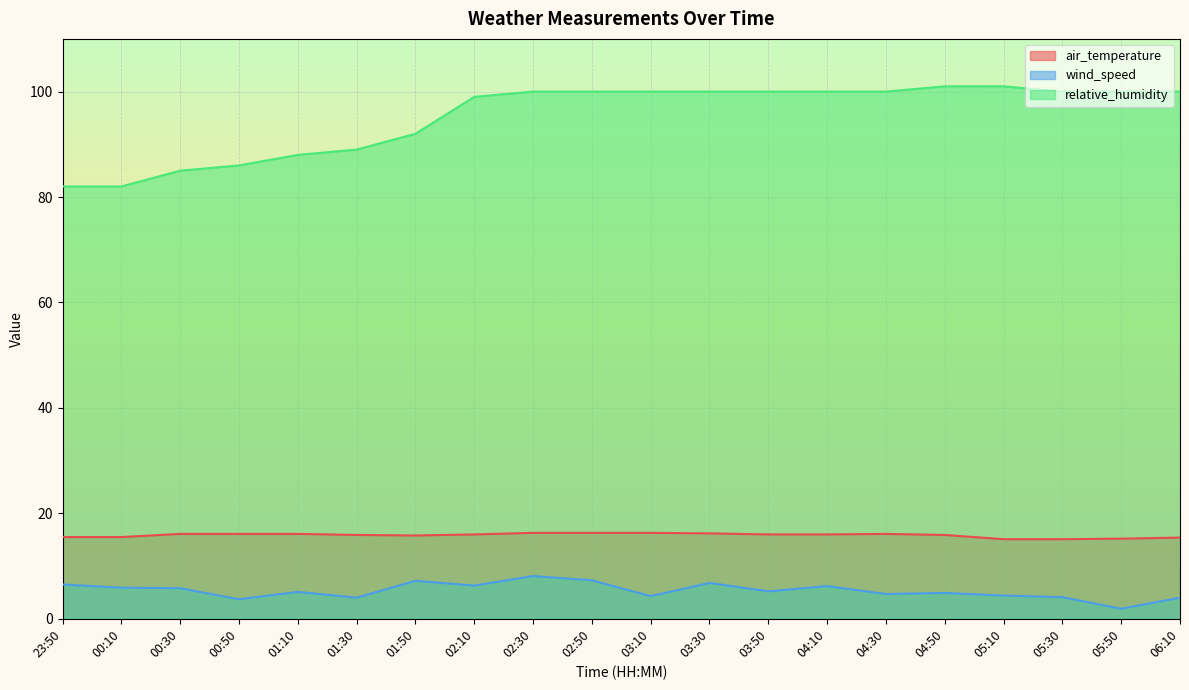

How many data points in relative_humidity are less than 100?

8